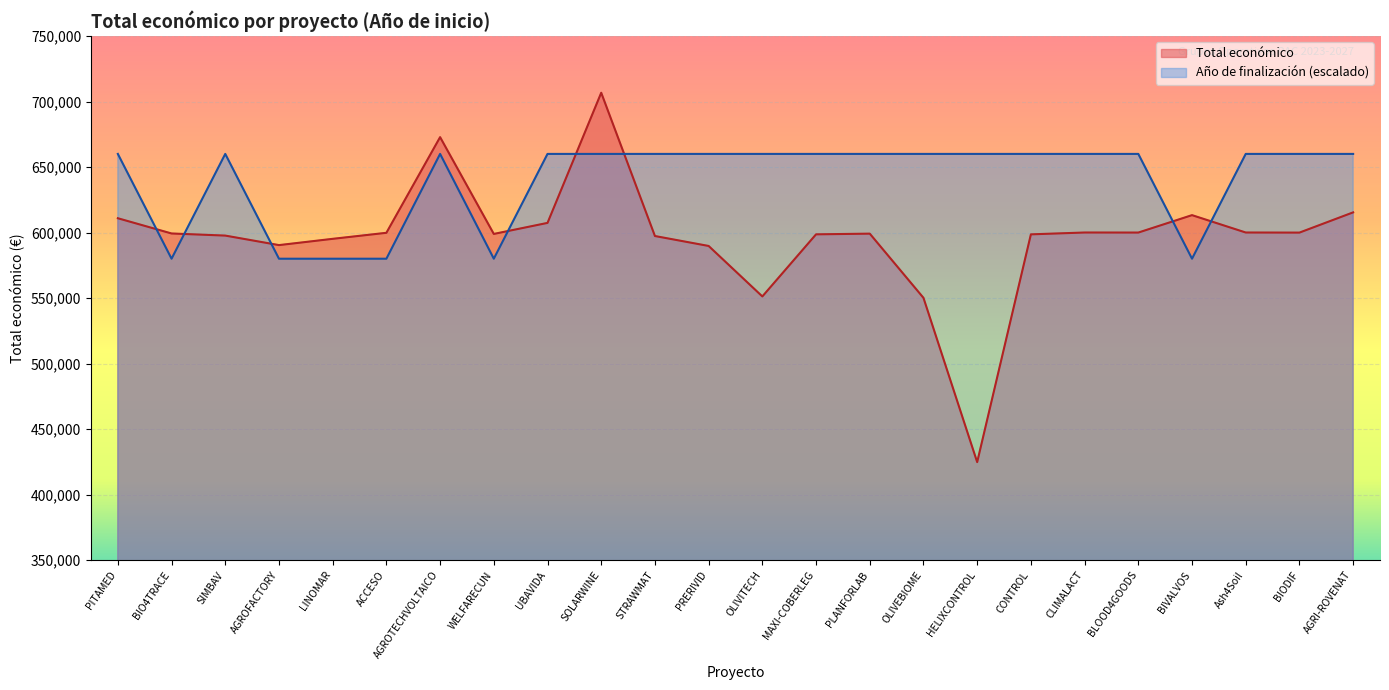

What is the sum of all Año de finalización values?

15360000